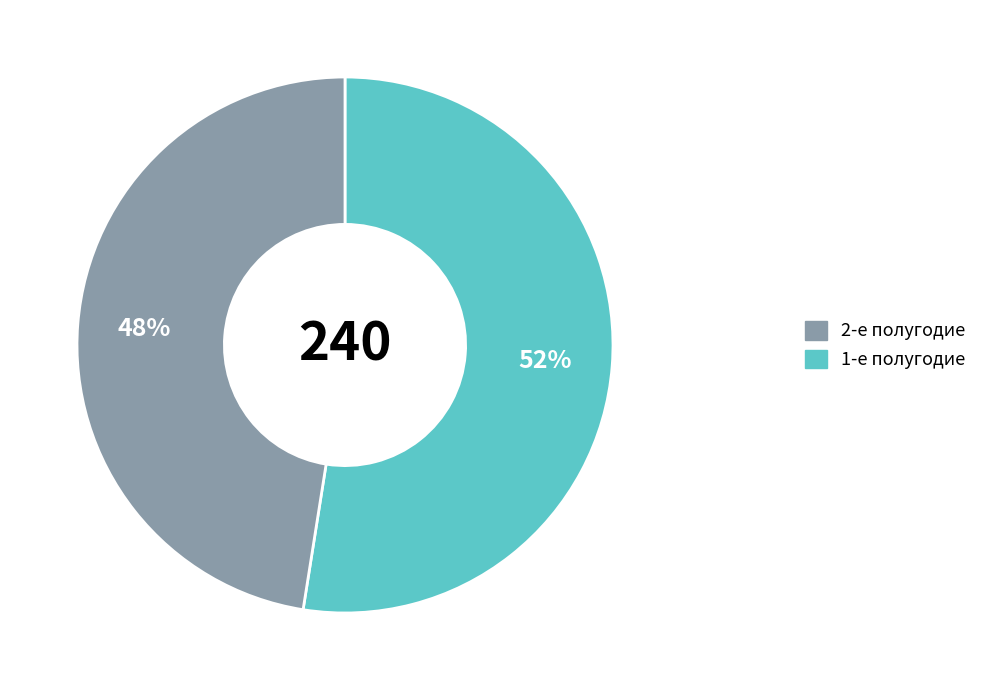

Is there any slice that represents more than half of the pie?

Yes